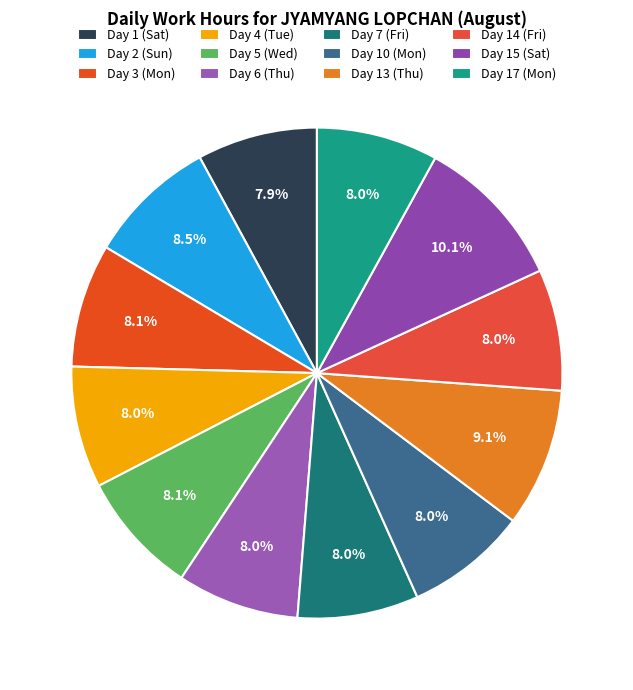

To the nearest percent, what is the combined percentage of Day 3 (Mon) and Day 4 (Tue)?

16%